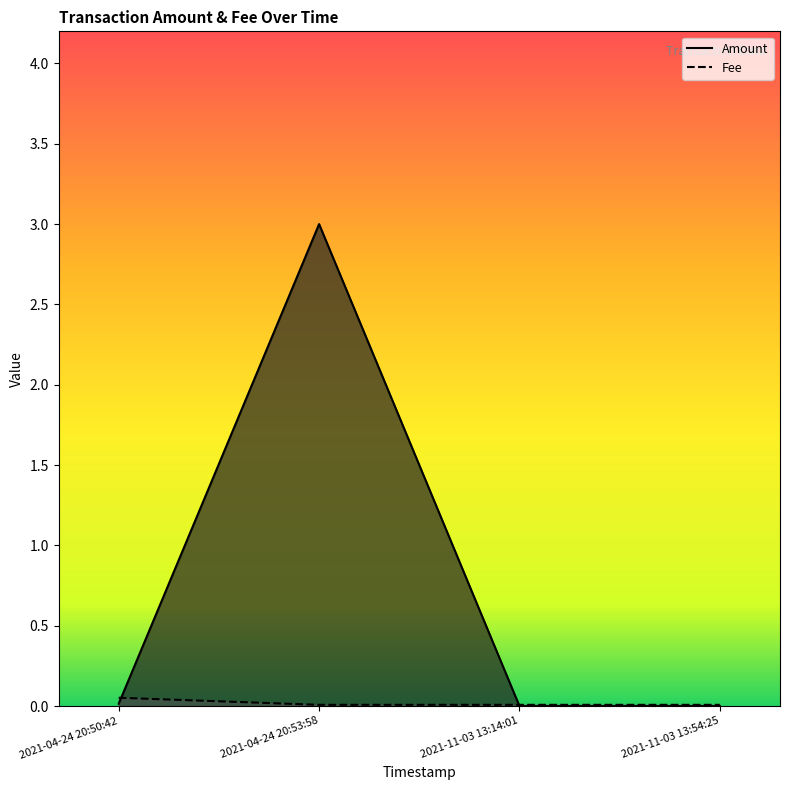

Which series has the largest total across all categories?

Amount